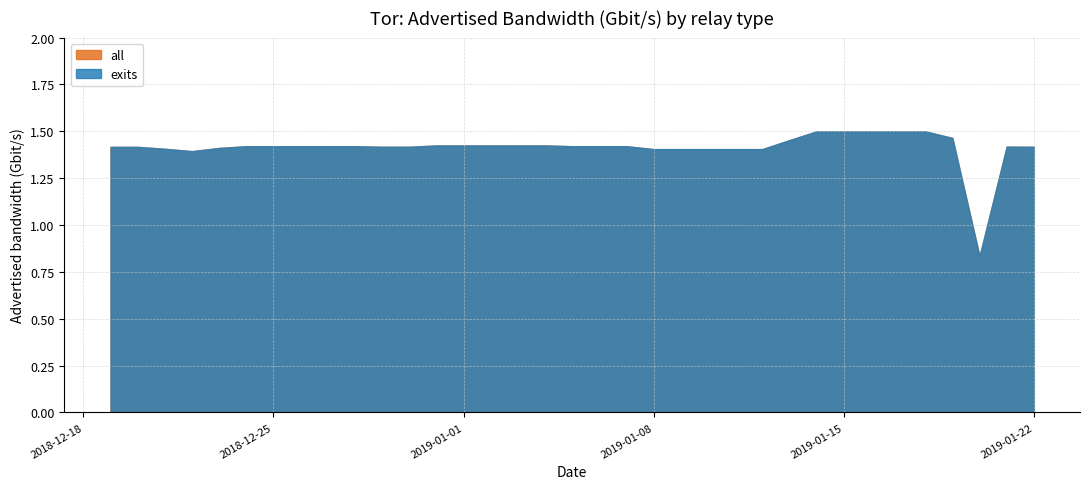

Does the chart have visible grid lines?

Yes